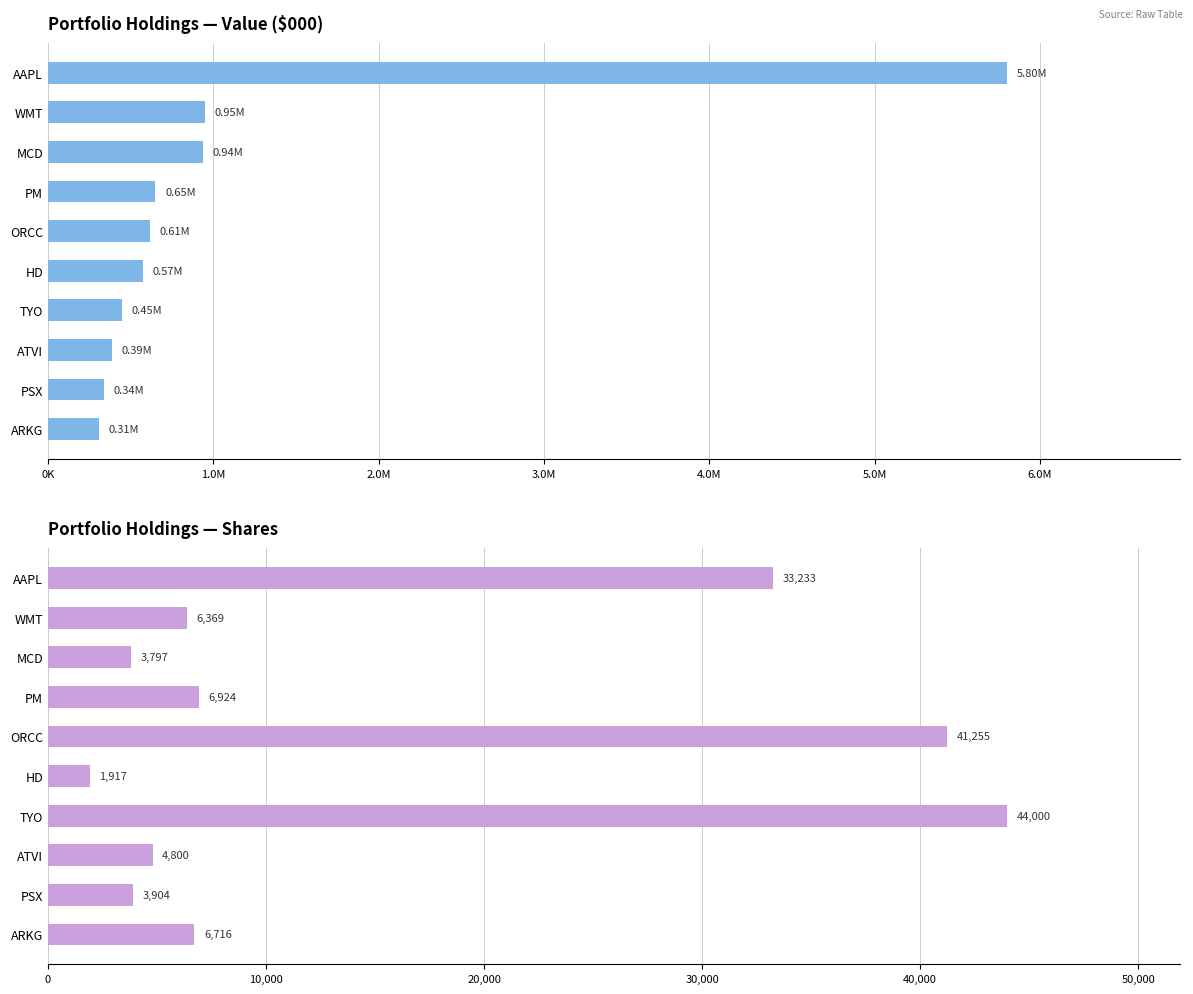

What position from the left is HD?

6